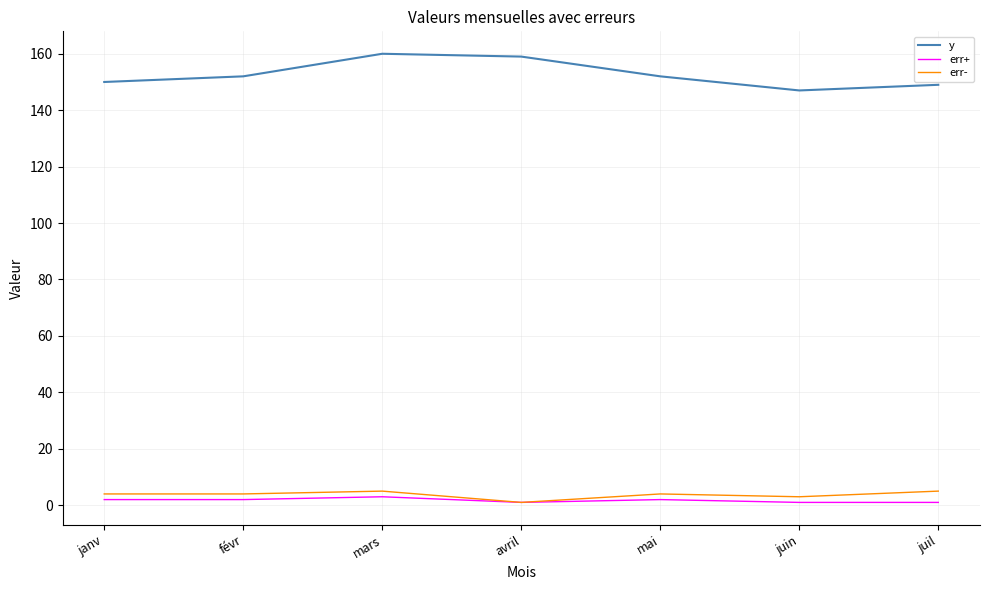

In err+, how many points are higher than both neighbors (excluding endpoints)?

2